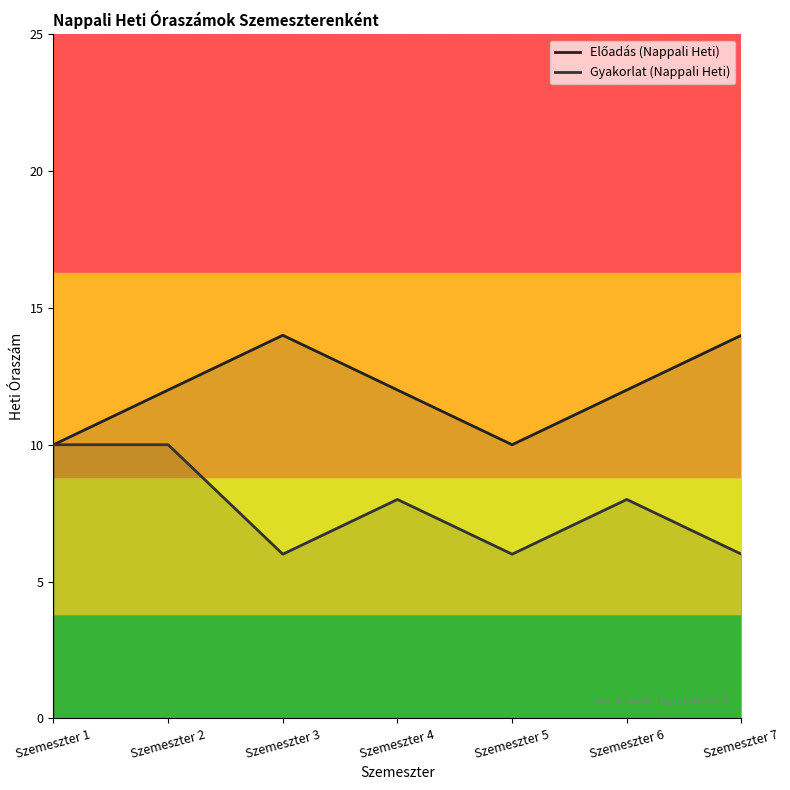

What is the spread (max minus min) of values at Szemeszter 4?

4